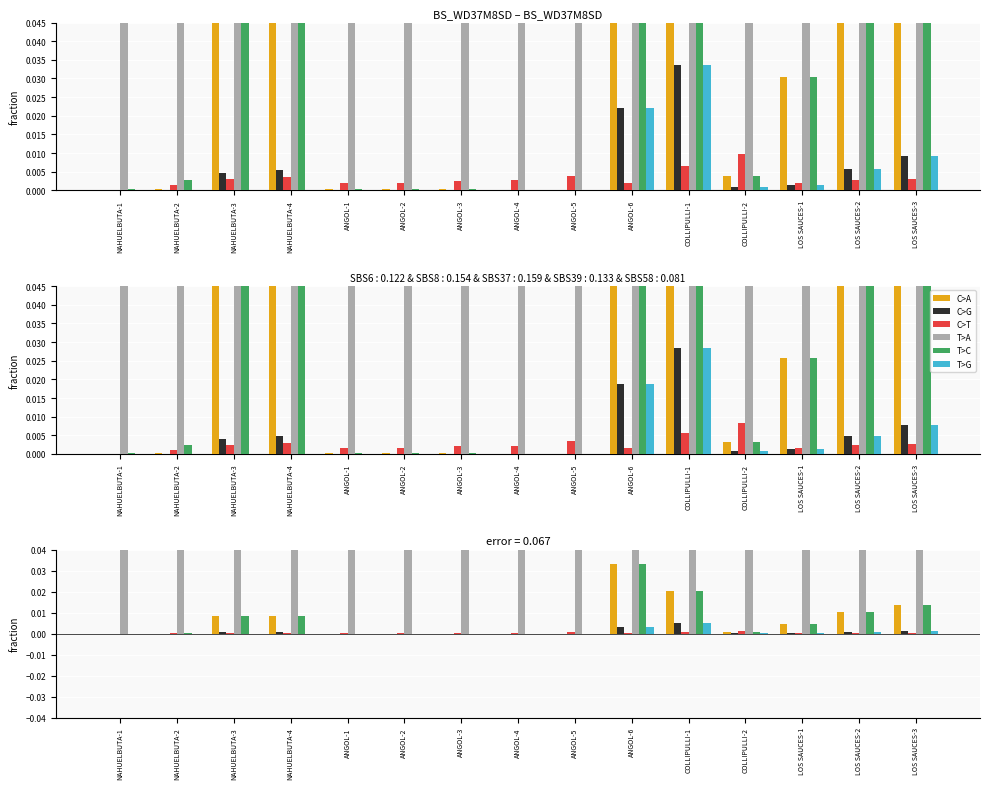

What is the label of the 14th bar from the right?

NAHUELBUTA-2